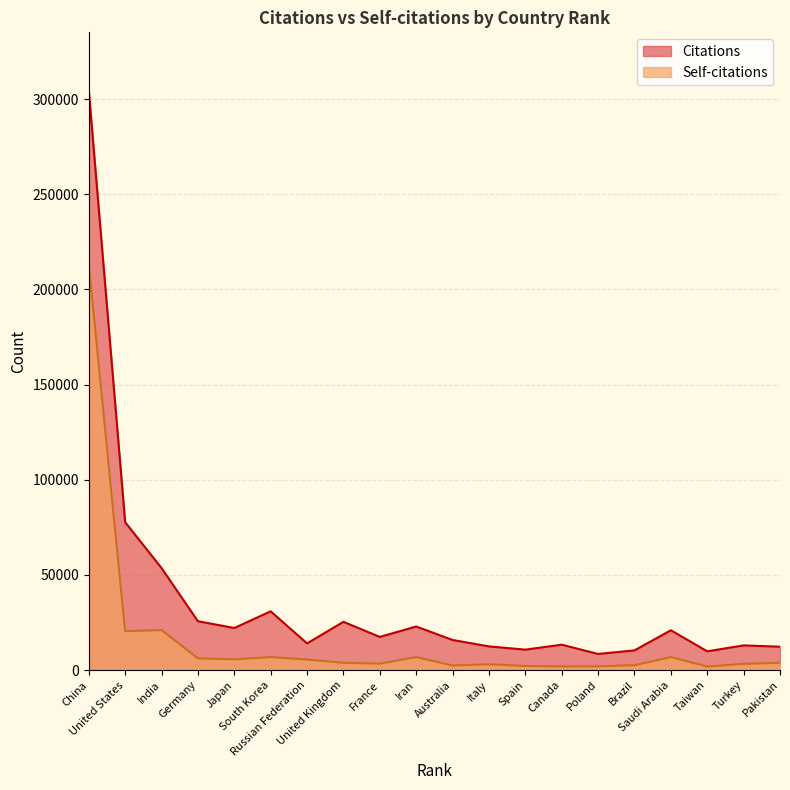

Reading left to right, what are all the values shown in this chart?

Citations: China=304617	United States=77716	India=53619	Germany=25684	Japan=22131	South Korea=30888	Russian Federation=14031	United Kingdom=25382	France=17439	Iran=22915	Australia=15838	Italy=12456	Spain=10754	Canada=13363	Poland=8496	Brazil=10368	Saudi Arabia=20943	Taiwan=9879	Turkey=12983	Pakistan=12298
Self-citations: China=213130	United States=20465	India=21031	Germany=6196	Japan=5688	South Korea=6828	Russian Federation=5552	United Kingdom=3854	France=3418	Iran=6823	Australia=2436	Italy=3076	Spain=2178	Canada=1935	Poland=1986	Brazil=2587	Saudi Arabia=6852	Taiwan=1882	Turkey=3301	Pakistan=3851